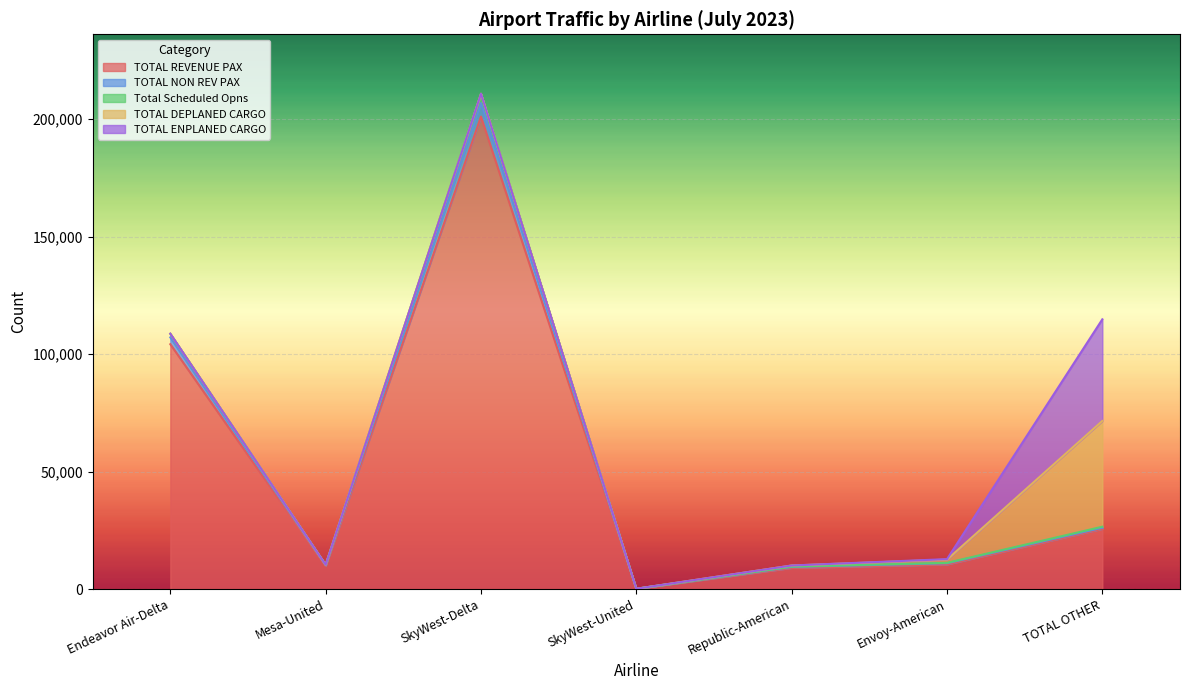

What is the highest value of the TOTAL REVENUE PAX series?

201137